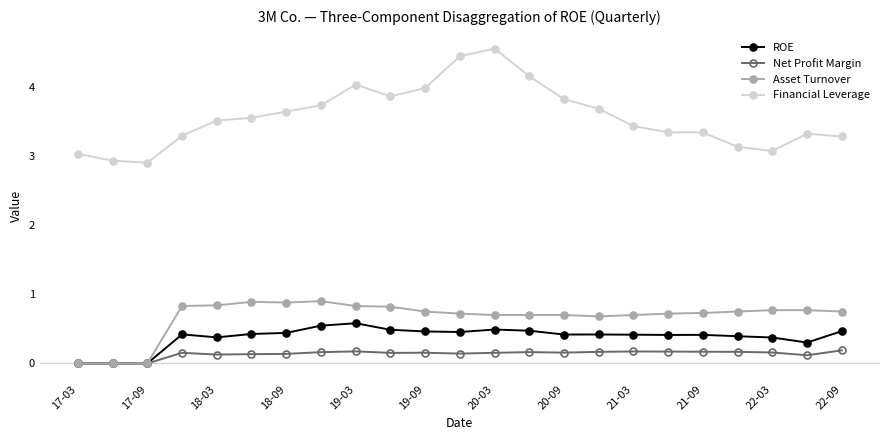

True or false: Financial Leverage and Asset Turnover cross at least once.

False